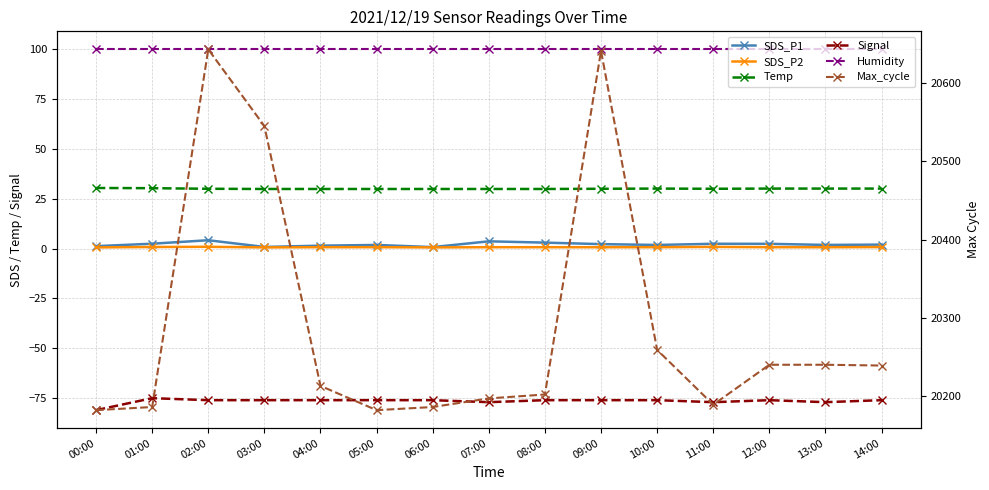

Rank the series at 11:00 from highest to lowest value.

Max_cycle, Humidity, Temp, SDS_P1, SDS_P2, Signal